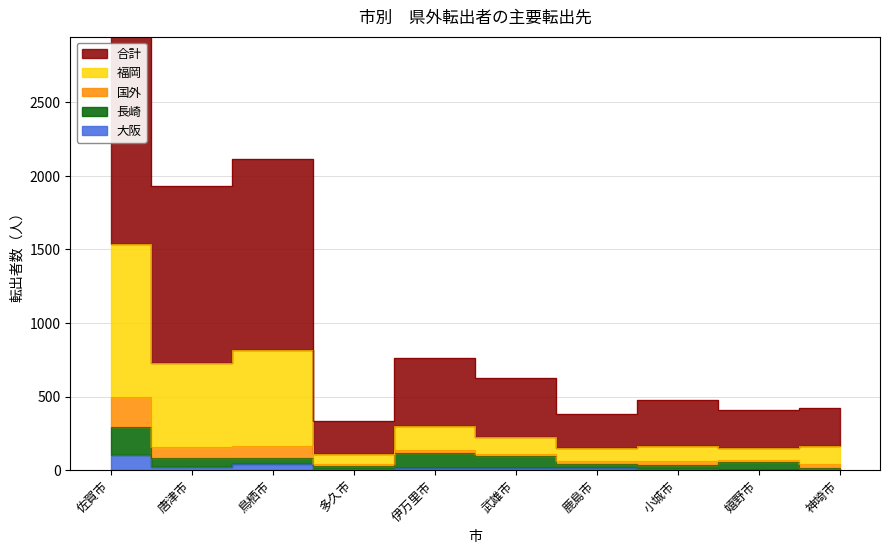

Reading right to left, extract all data points from this chart.

合計: 424	406	480	383	624	764	332	2118	1928	4213
福岡: 166	151	166	148	228	303	107	820	729	1535
大阪: 10	3	8	12	16	16	7	44	22	101